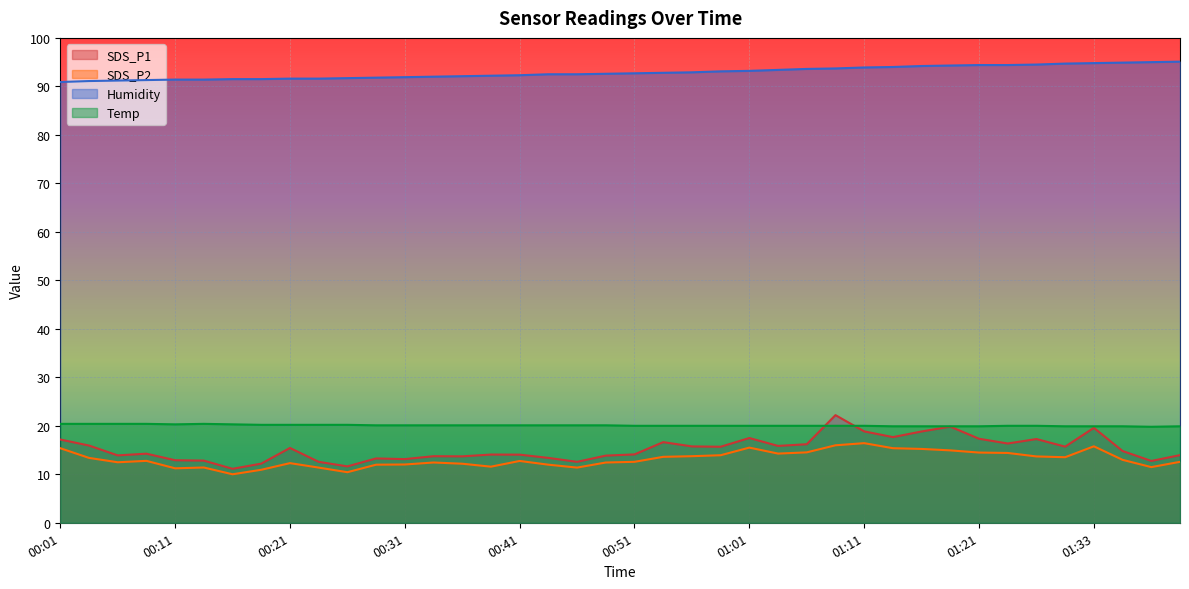

Reading left to right, list all the values displayed in this chart.

SDS_P1: 17.2	15.9	13.9	14.2	12.9	12.8	11.1	12.2	15.4	12.6	11.6	13.3	13.1	13.7	13.7	14.1	14.1	13.4	12.6	13.8	14.1	16.6	15.8	15.7	17.5	15.8	16.2	22.2	18.9	17.7	18.8	19.8	17.3	16.4	17.3	15.7	19.6	14.8	12.8	13.9
SDS_P2: 15.4	13.4	12.5	12.8	11.2	11.4	10.0	10.9	12.3	11.4	10.4	12.0	12.0	12.4	12.2	11.6	12.8	12.0	11.4	12.4	12.6	13.6	13.7	13.9	15.5	14.3	14.5	16.0	16.4	15.4	15.2	14.9	14.5	14.4	13.7	13.5	15.8	13.0	11.5	12.6
Humidity: 90.9	91.1	91.2	91.3	91.4	91.4	91.5	91.5	91.6	91.6	91.7	91.8	91.9	92.0	92.1	92.2	92.3	92.5	92.5	92.6	92.7	92.8	92.9	93.1	93.2	93.4	93.6	93.7	93.9	94.0	94.2	94.3	94.4	94.4	94.5	94.7	94.8	94.9	95.0	95.1
Temp: 20.4	20.4	20.4	20.4	20.3	20.4	20.3	20.2	20.2	20.2	20.2	20.1	20.1	20.1	20.1	20.1	20.1	20.1	20.1	20.1	20.0	20.0	20.0	20.0	20.0	20.0	20.0	20.0	20.0	19.9	19.9	19.9	19.9	20.0	20.0	19.9	19.9	19.9	19.8	19.9